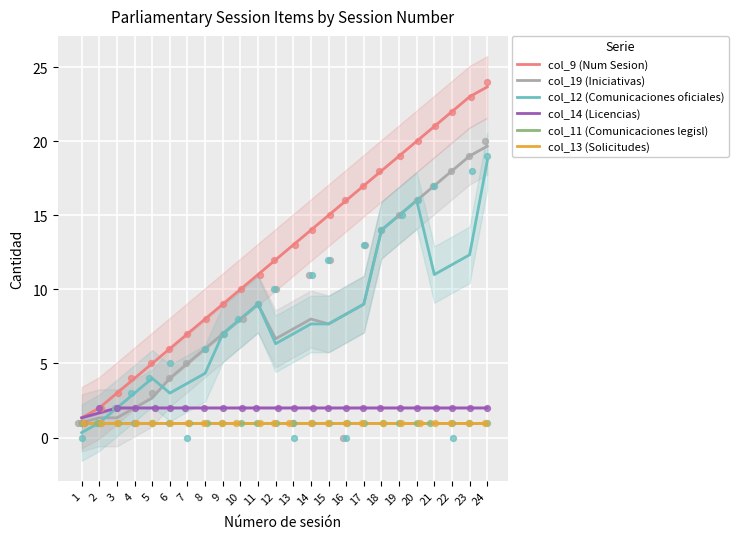

Is the value of col_14 (Licencias) at 18 greater than the value of col_9 (Num Sesion) at 19?

No